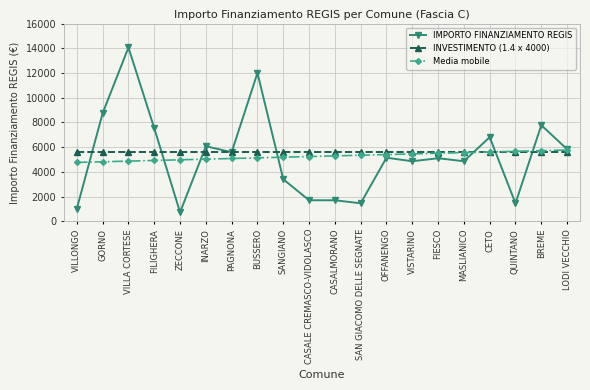

What is the average value of the Media mobile series?

5267.0